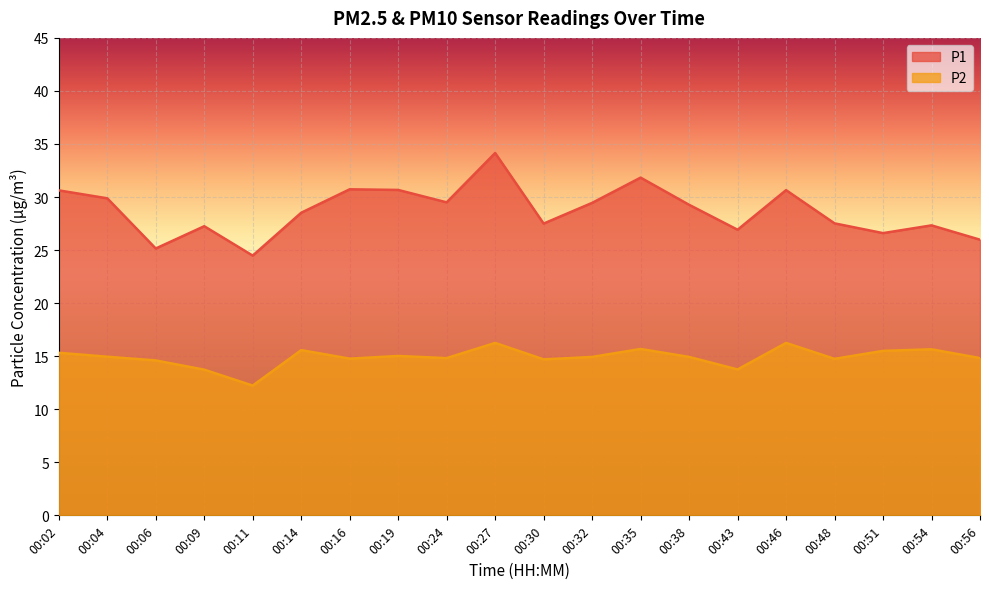

What is the minimum value shown in the chart?

12.2